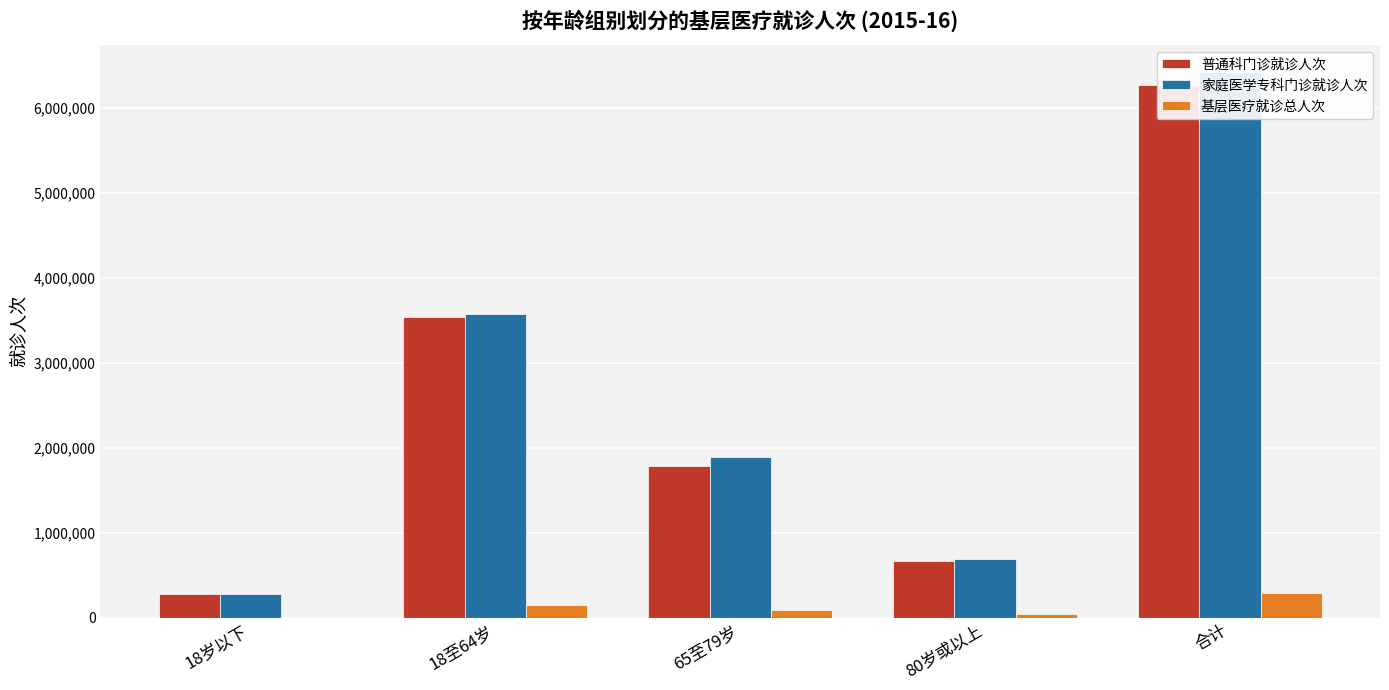

Is the value of 基层医疗就诊总人次 at 65至79岁 greater than the value of 普通科门诊就诊人次 at 18岁以下?

No